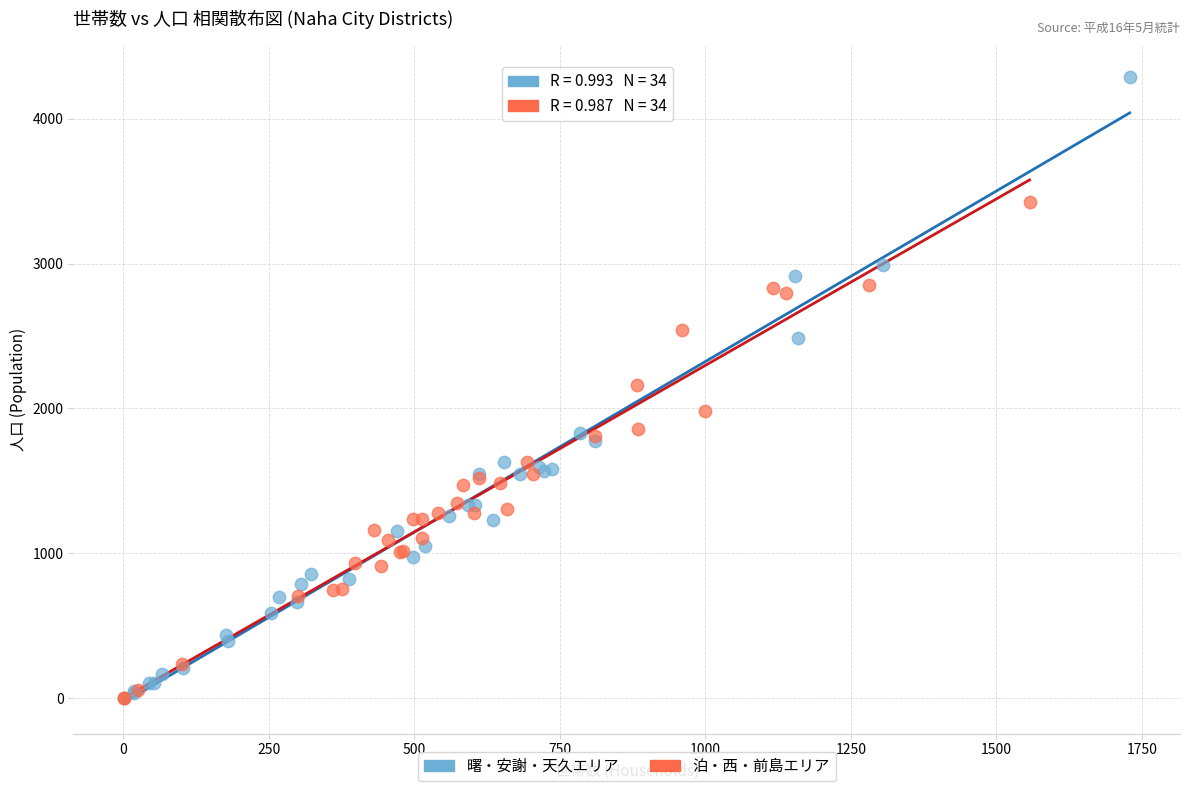

What are all the series names shown in the legend?

曙・安謝・天久エリア, 泊・西・前島エリア